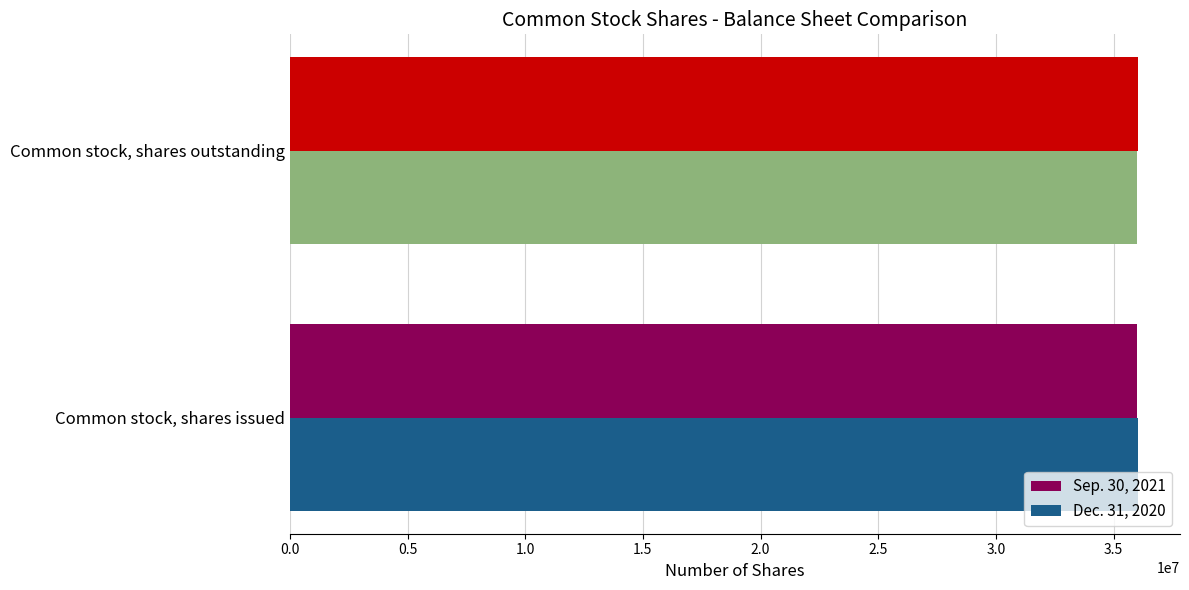

What is the sum of the Dec. 31, 2020 values at Common stock, shares issued and Common stock, shares outstanding?

72021817